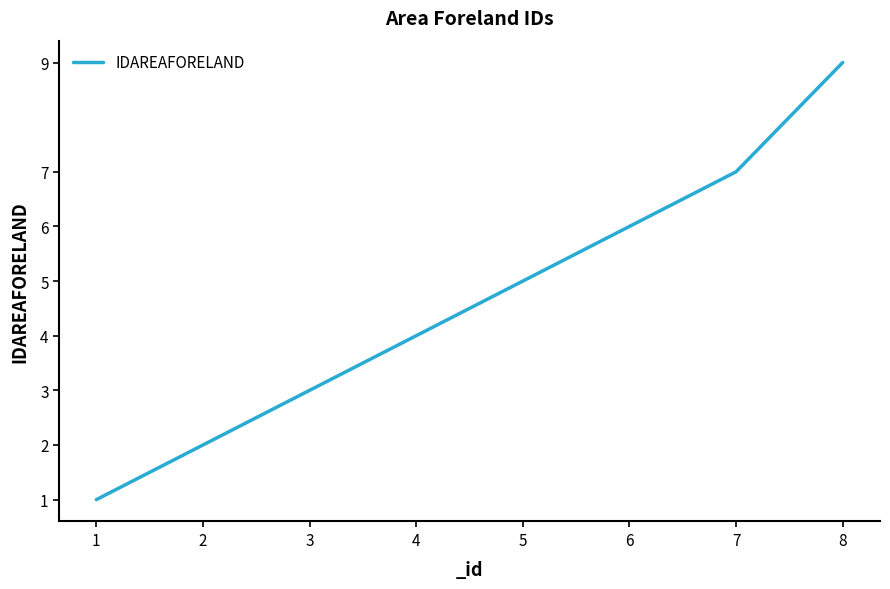

Approximately how many times larger is the value at 8 compared to 6?

1.5